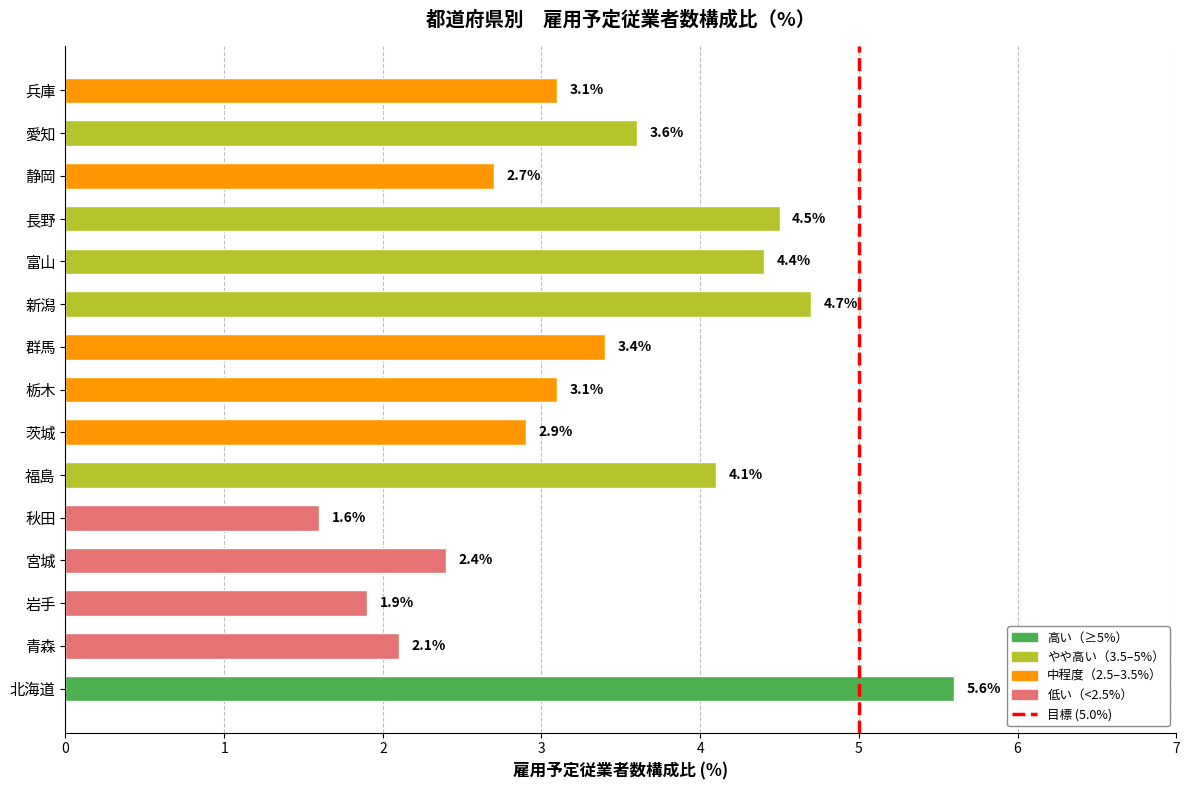

Which category has the highest value across all series?

北海道